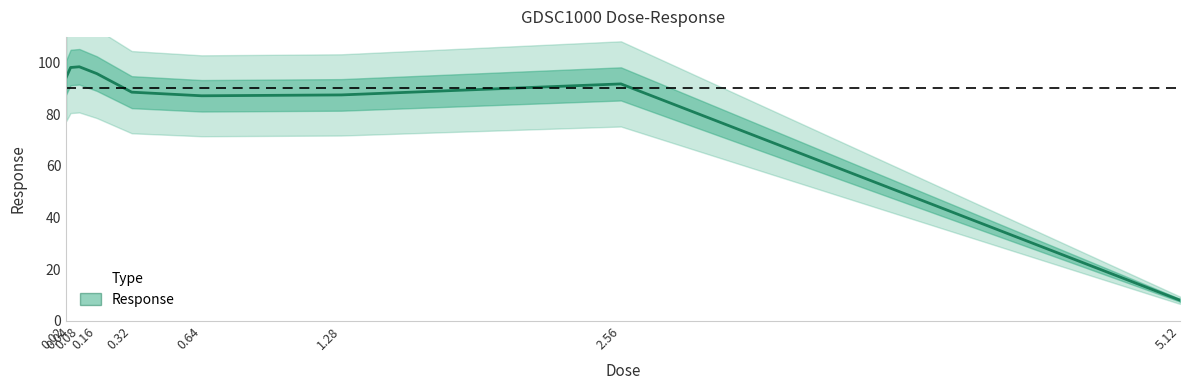

What is the difference between the values at 0.16 and 0.02?

1.4